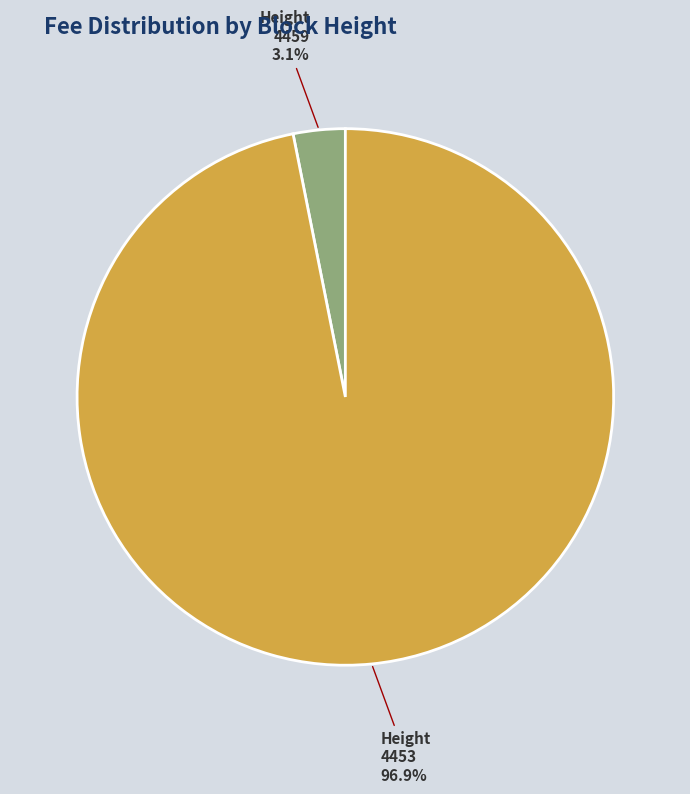

Rank the categories by value from lowest to highest.

4459, 4453